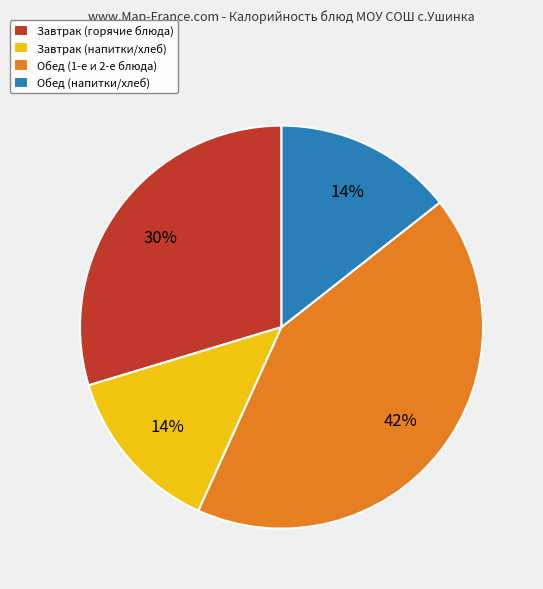

To the nearest percent, what is the average slice percentage?

25%